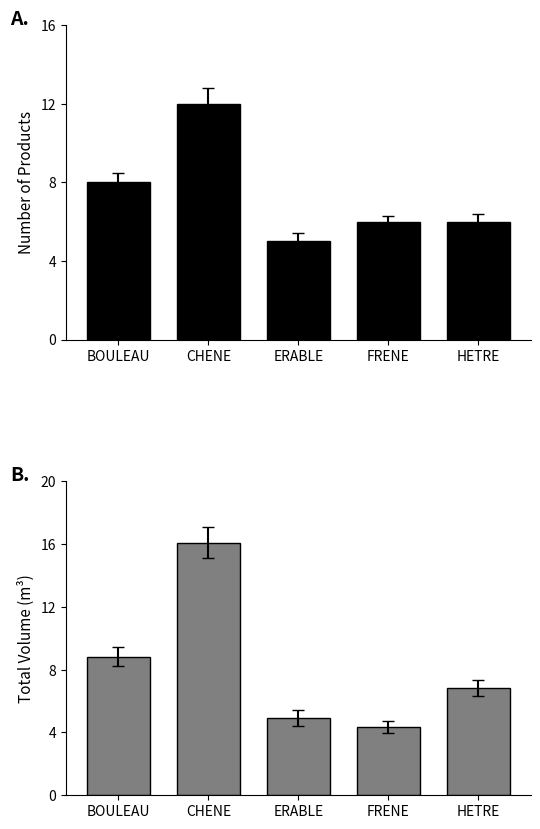

List the series in order of their peak value, lowest first.

produit_nbre, produit_vtgr